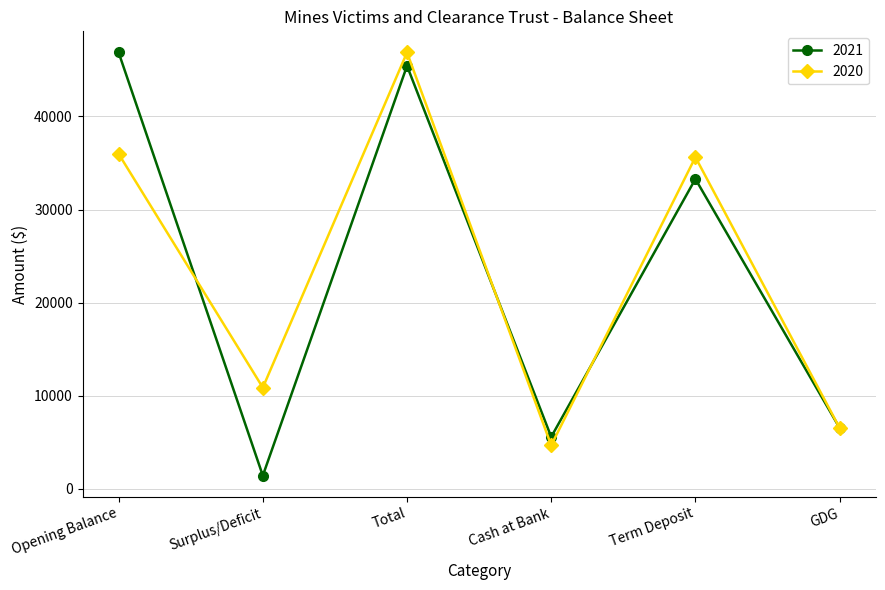

At Term Deposit, list the series in order from largest to smallest.

2020, 2021